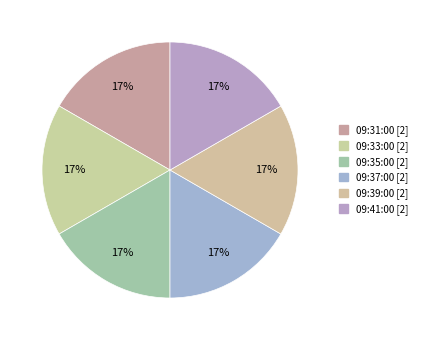

How many segments does this pie chart have?

6